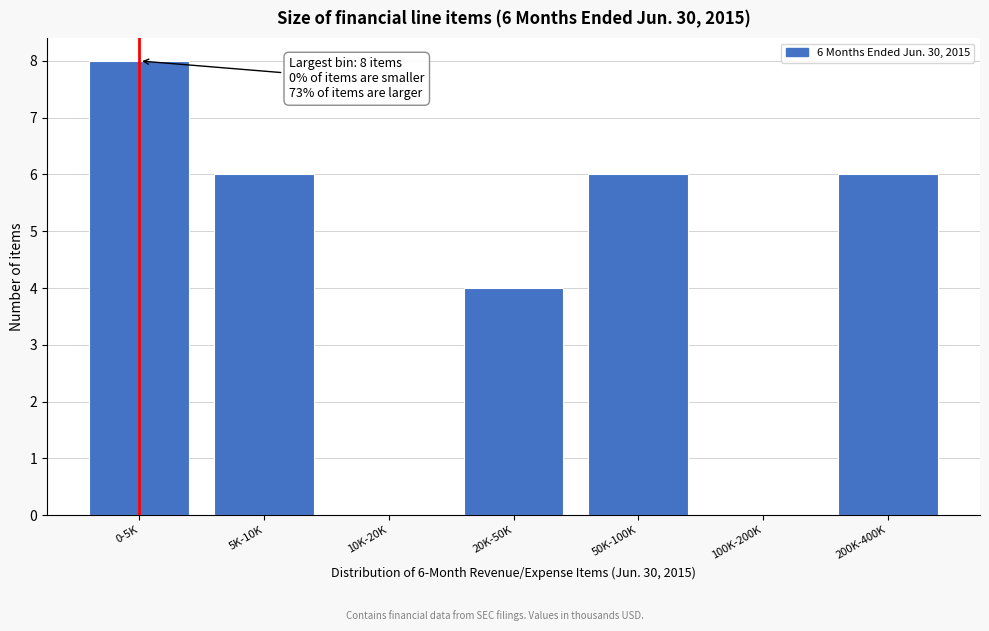

Reading right to left, what are all the values shown in this chart?

200K-400K=6	100K-200K=0	50K-100K=6	20K-50K=4	10K-20K=0	5K-10K=6	0-5K=8